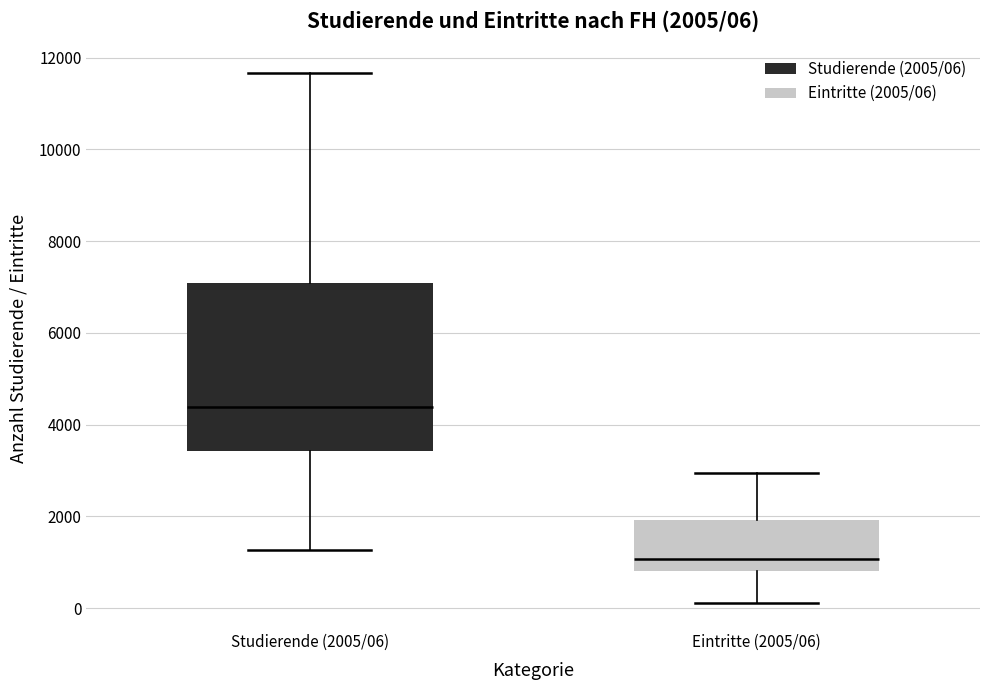

Which box's median line is the highest?

Studierende (2005/06)